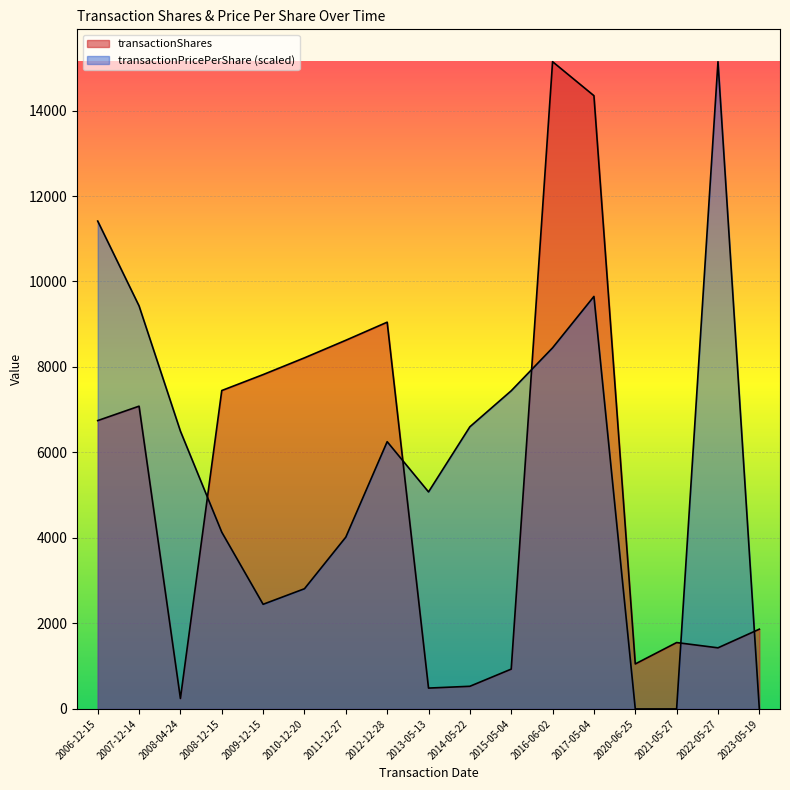

What is the difference between the maximum and minimum values in the transactionPricePerShare series?

15142.0